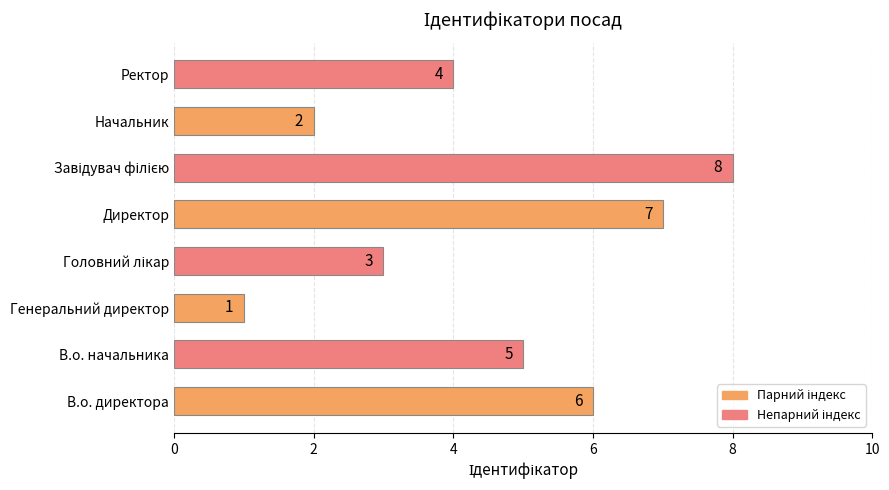

Count the values in the range 3 to 7.

5